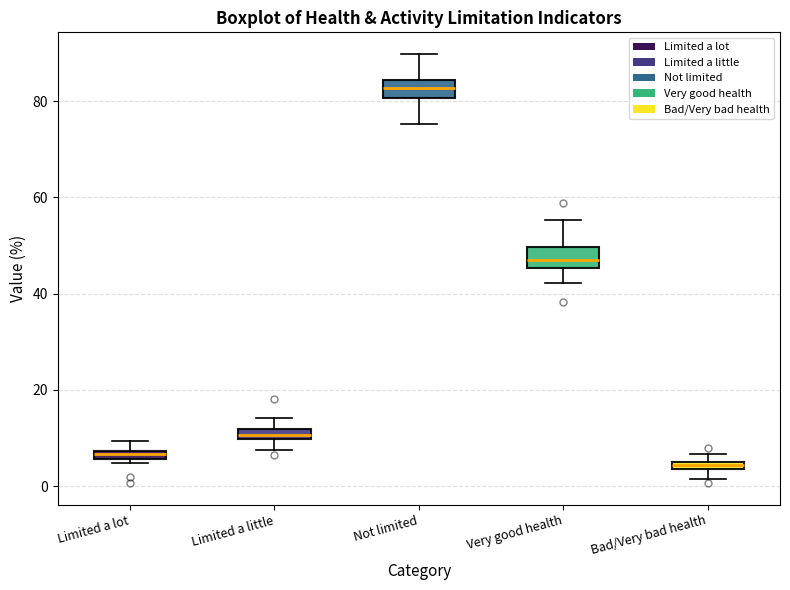

Which box's median line is the lowest?

Bad/Very bad health